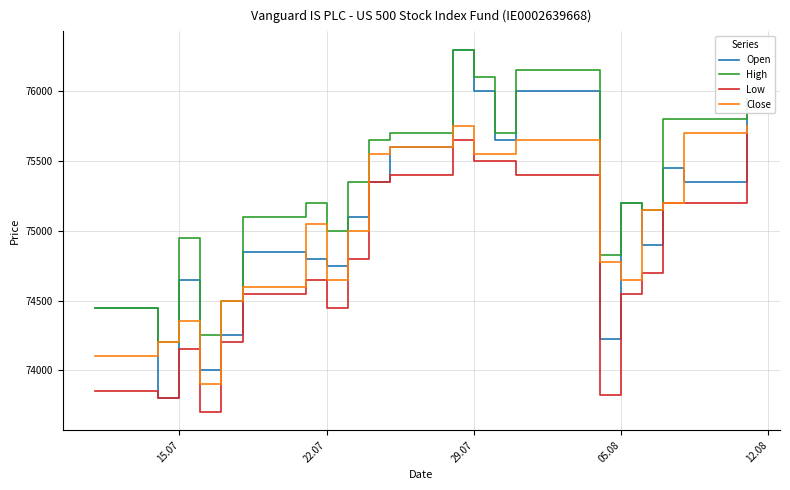

Which series has the largest total across all categories?

High